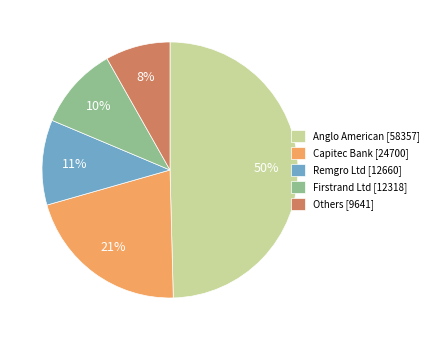

Is there any slice that represents more than half of the pie?

No